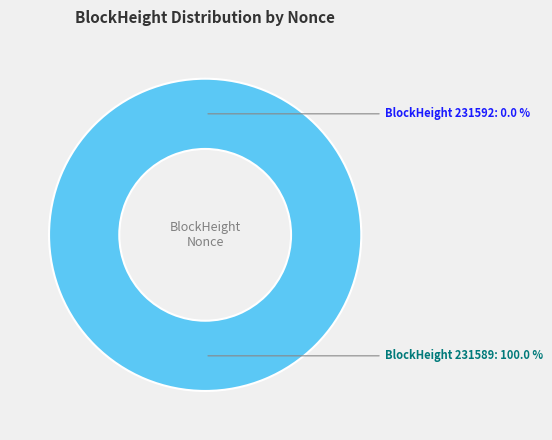

Rank the categories by value from highest to lowest.

231589, 231592